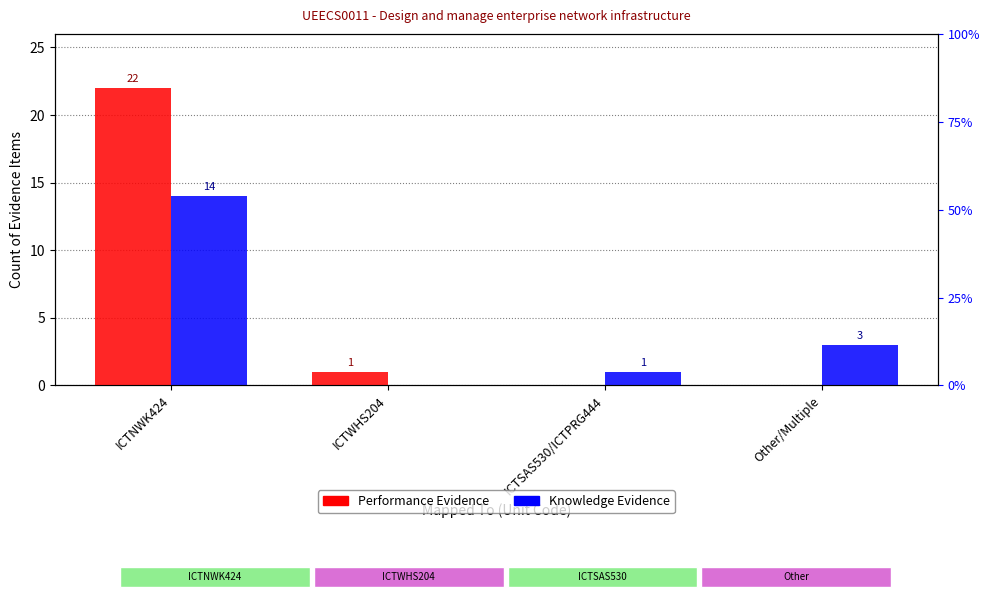

Which series has the largest total across all categories?

Performance Evidence